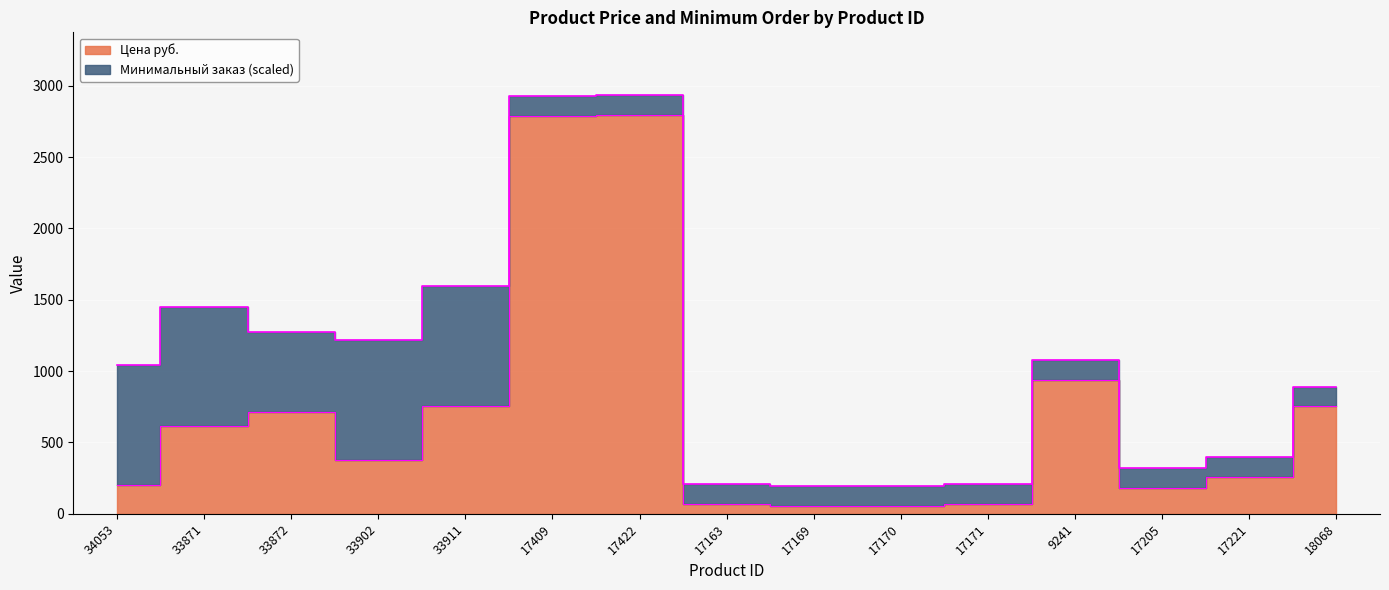

Approximately how many times larger is the value at 17221 compared to 33902?

0.7